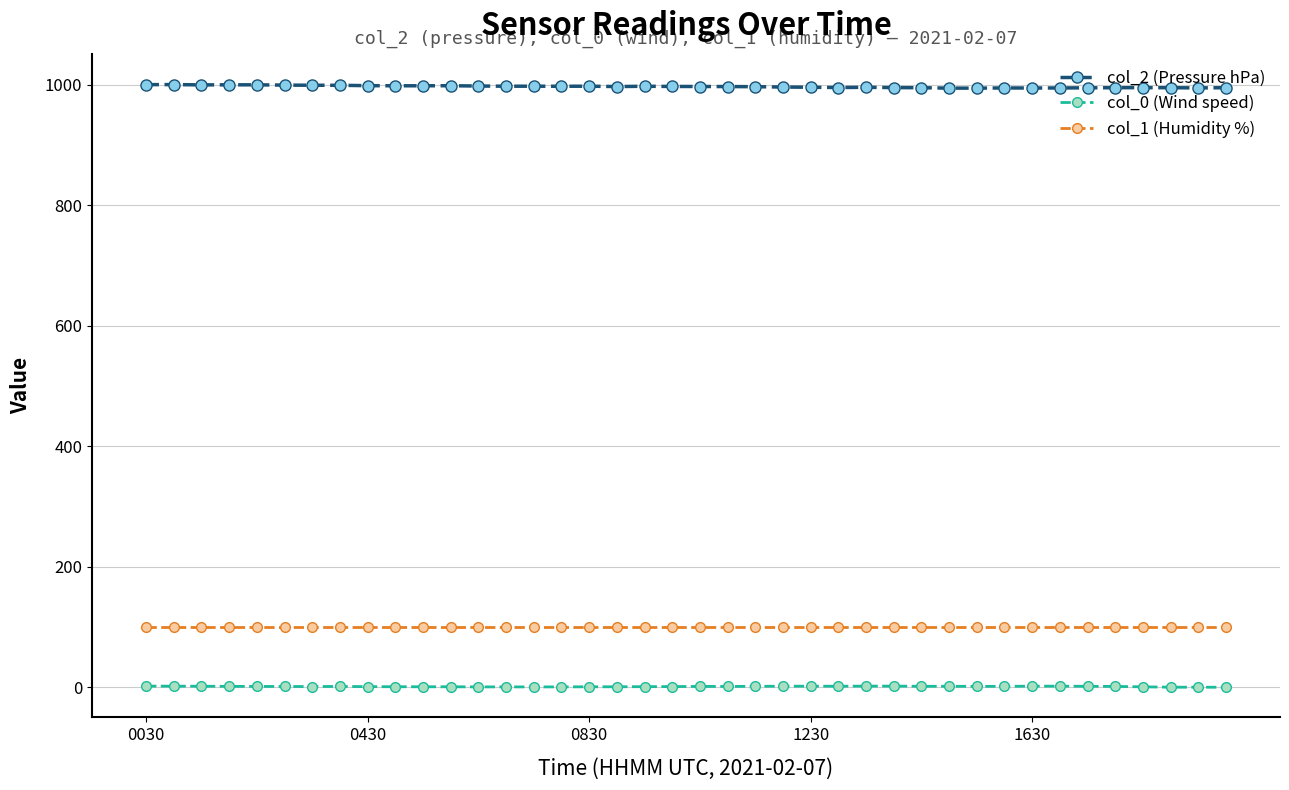

At how many categories does at least one series exceed 510?

40